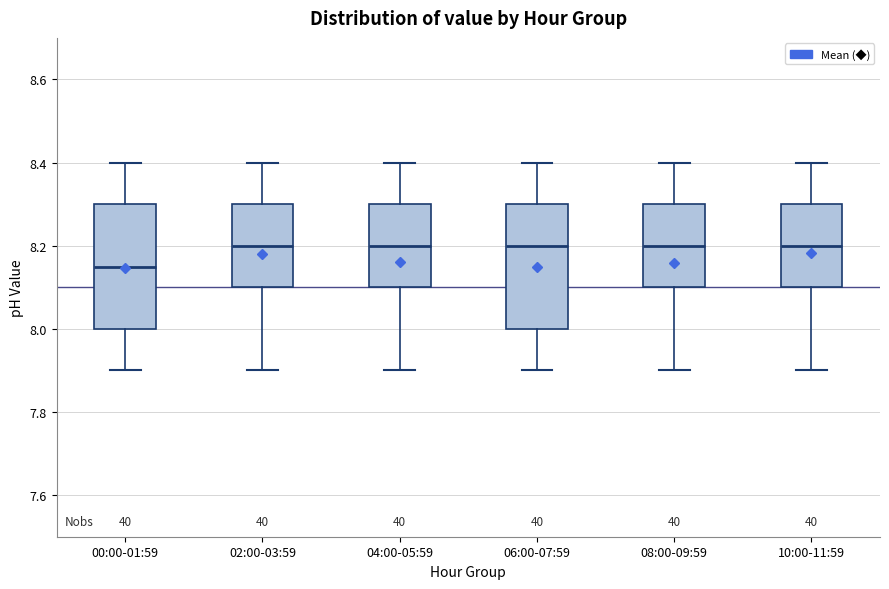

Reading left to right, transcribe this box plot: for each box, give where its median line is, the range the box spans, and where its two whiskers end, as read against the y-axis. The values are not printed on the chart, so give them approximately, as read against the axis.

00:00-01:59: median 8.16, box 8.00 to 8.30, whiskers 7.90 to 8.40
02:00-03:59: median 8.20, box 8.10 to 8.30, whiskers 7.90 to 8.40
04:00-05:59: median 8.20, box 8.10 to 8.30, whiskers 7.90 to 8.40
06:00-07:59: median 8.20, box 8.00 to 8.30, whiskers 7.90 to 8.40
08:00-09:59: median 8.20, box 8.10 to 8.30, whiskers 7.90 to 8.40
10:00-11:59: median 8.20, box 8.10 to 8.30, whiskers 7.90 to 8.40